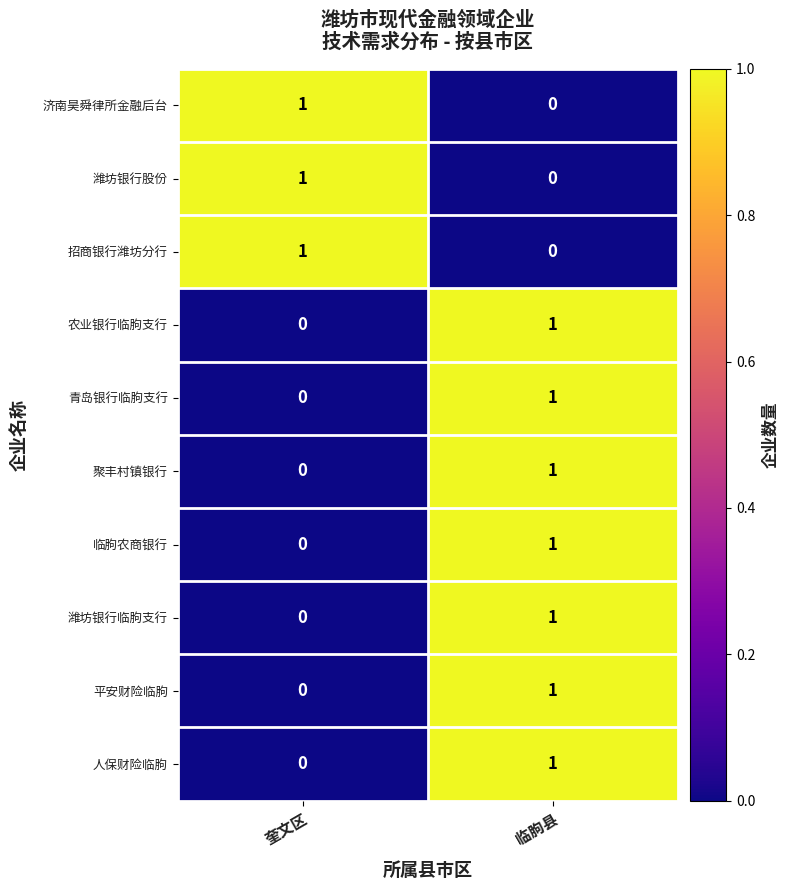

Reading left to right, list all the values displayed in this chart.

济南昊舜律所金融后台: 奎文区=1	临朐县=0
潍坊银行股份: 奎文区=1	临朐县=0
招商银行潍坊分行: 奎文区=1	临朐县=0
农业银行临朐支行: 奎文区=0	临朐县=1
青岛银行临朐支行: 奎文区=0	临朐县=1
聚丰村镇银行: 奎文区=0	临朐县=1
临朐农商银行: 奎文区=0	临朐县=1
潍坊银行临朐支行: 奎文区=0	临朐县=1
平安财险临朐: 奎文区=0	临朐县=1
人保财险临朐: 奎文区=0	临朐县=1